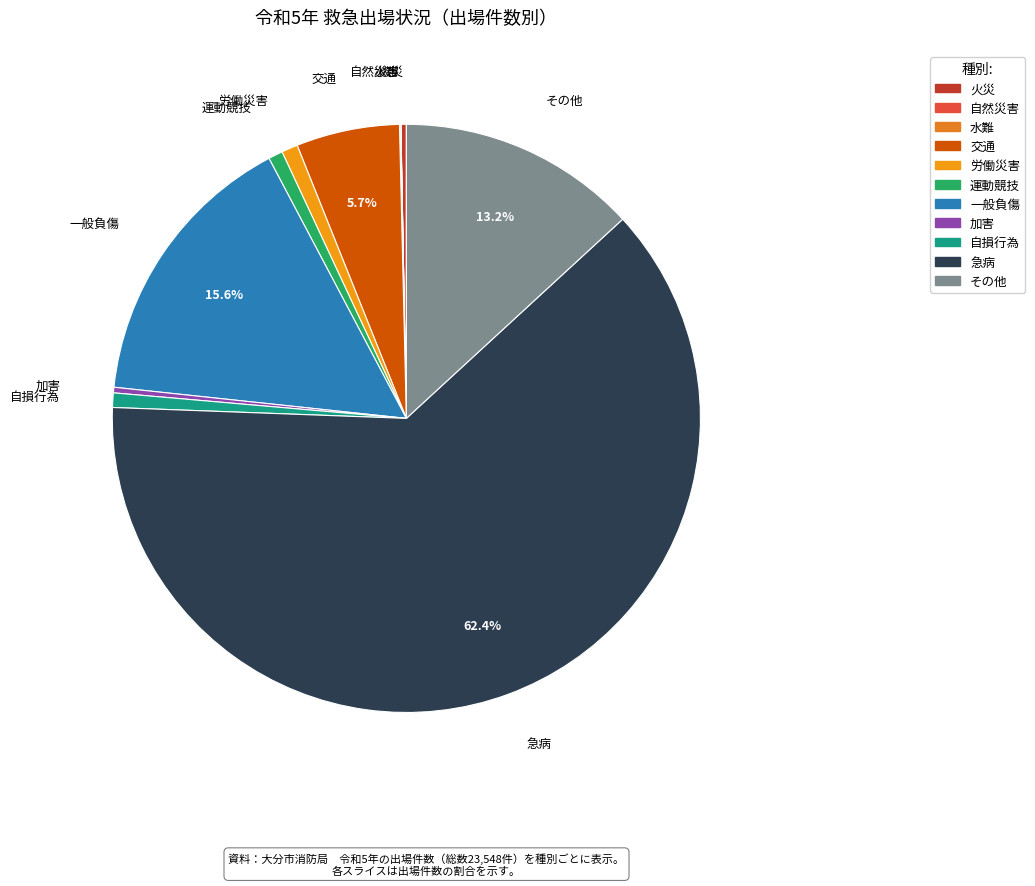

To the nearest percent, what percentage of the pie is 運動競技?

1%